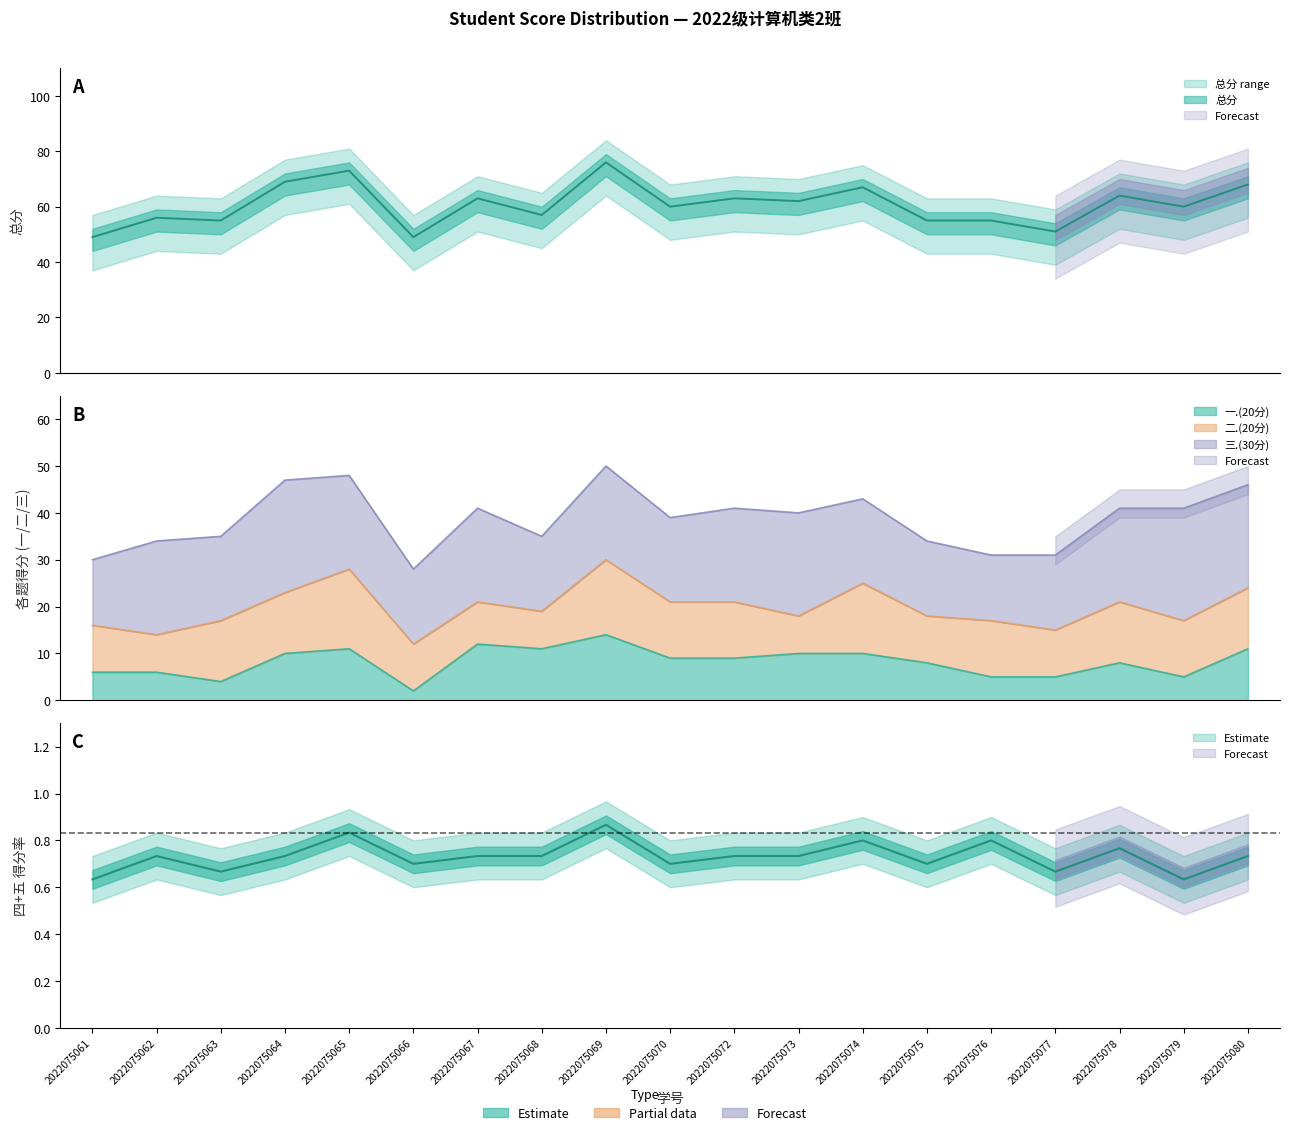

Is it true that 一.(20分) equals 10 at 2022075074?

True